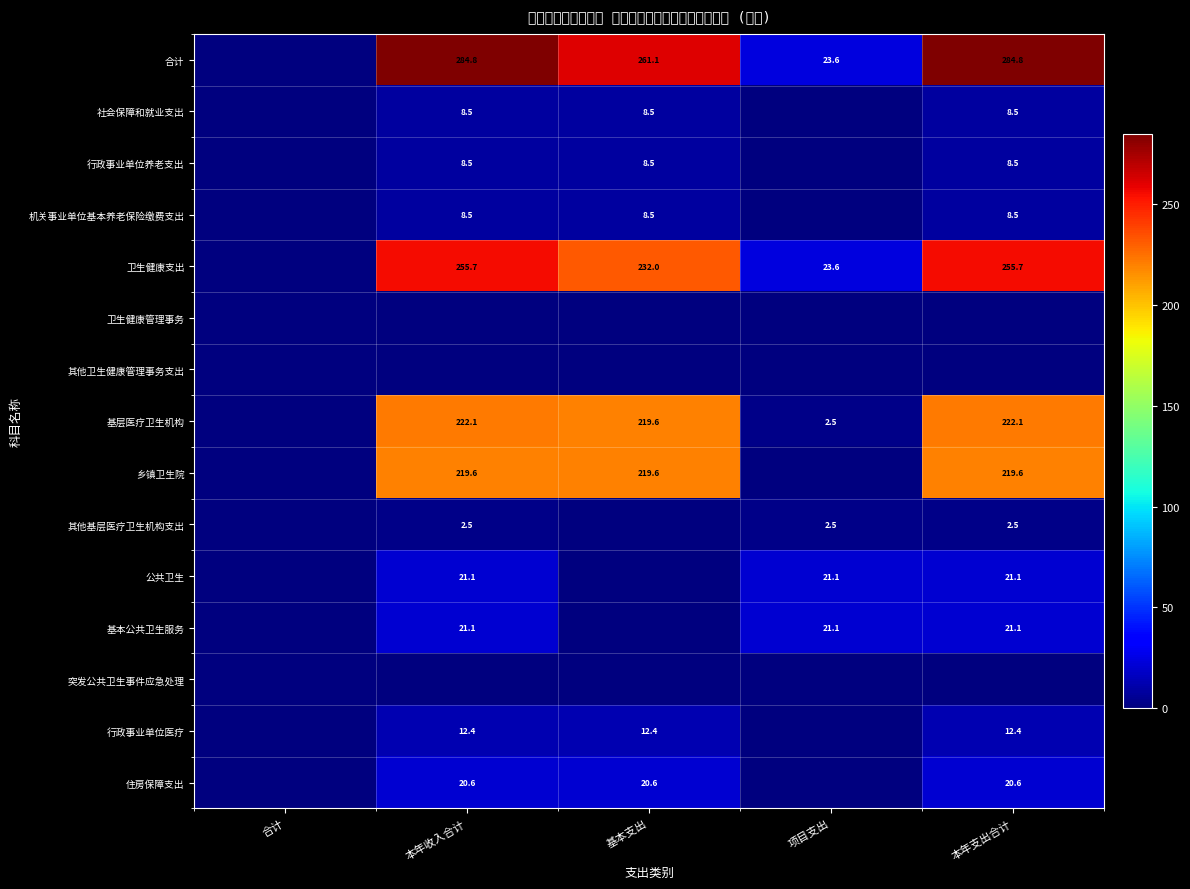

Which category has the highest value across all series?

本年收入合计